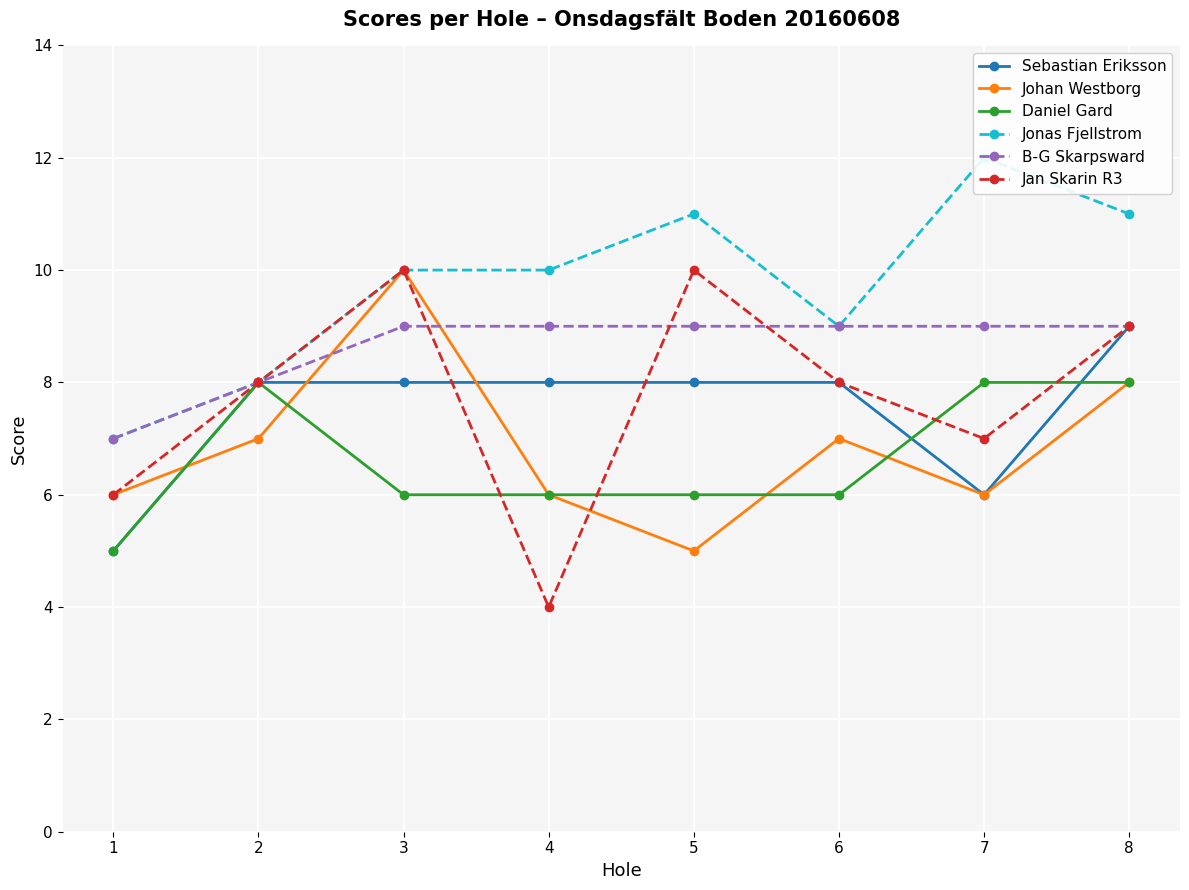

How many intersections are there between Sebastian Eriksson and Daniel Gard?

2